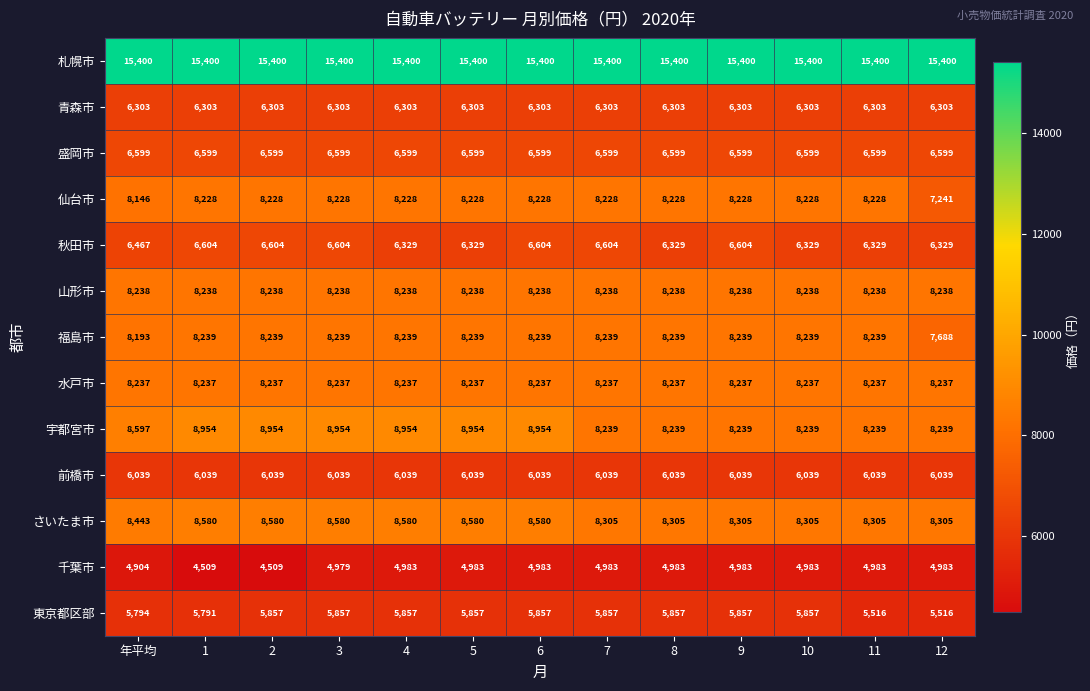

At how many categories does at least one series exceed 8876?

13